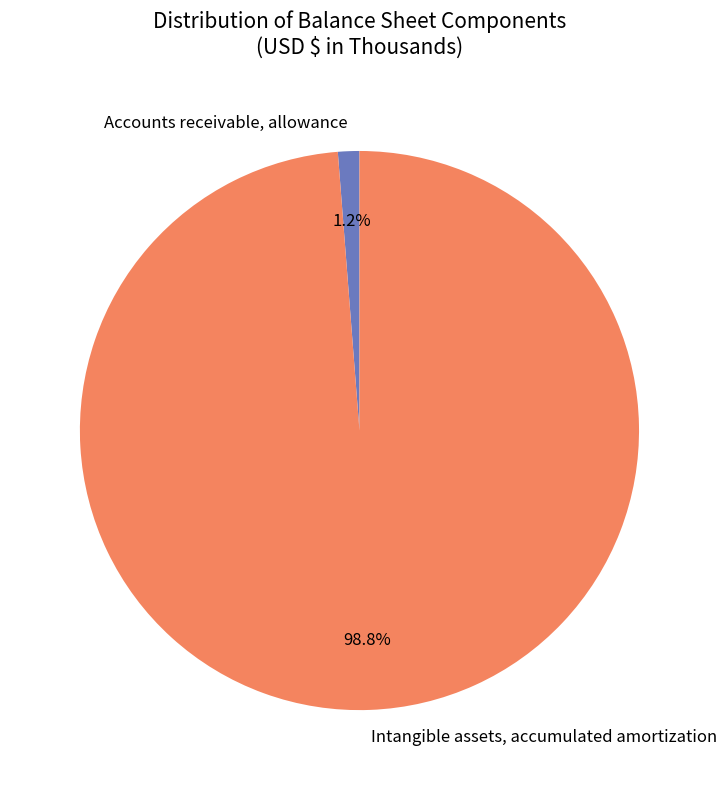

Which has a higher value, Intangible assets, accumulated amortization or Accounts receivable, allowance?

Intangible assets, accumulated amortization